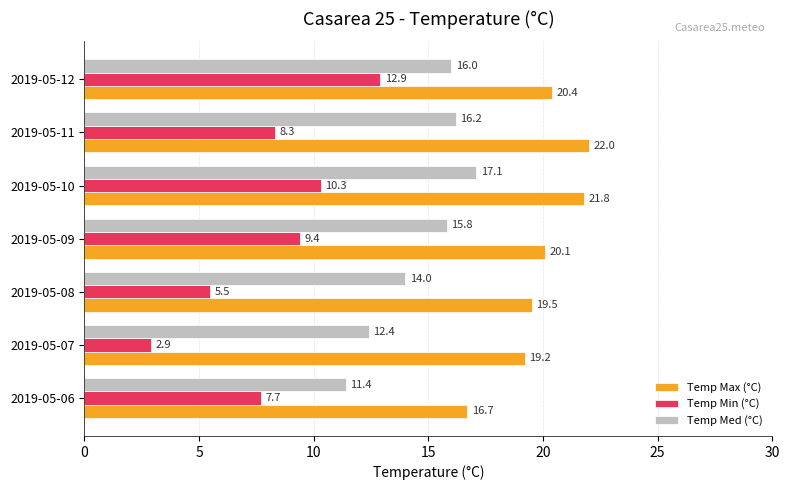

Which label corresponds to the smallest value in the chart?

2019-05-07